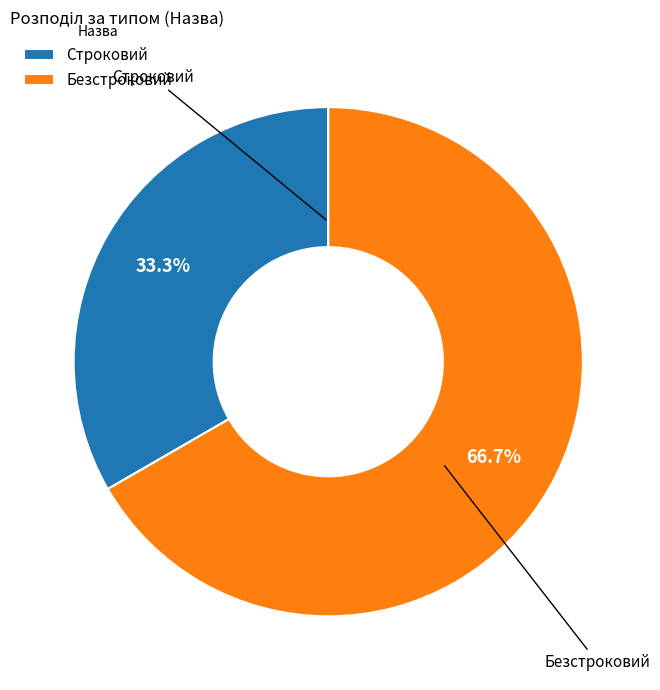

True or false: Строковий accounts for 33% of the total.

True